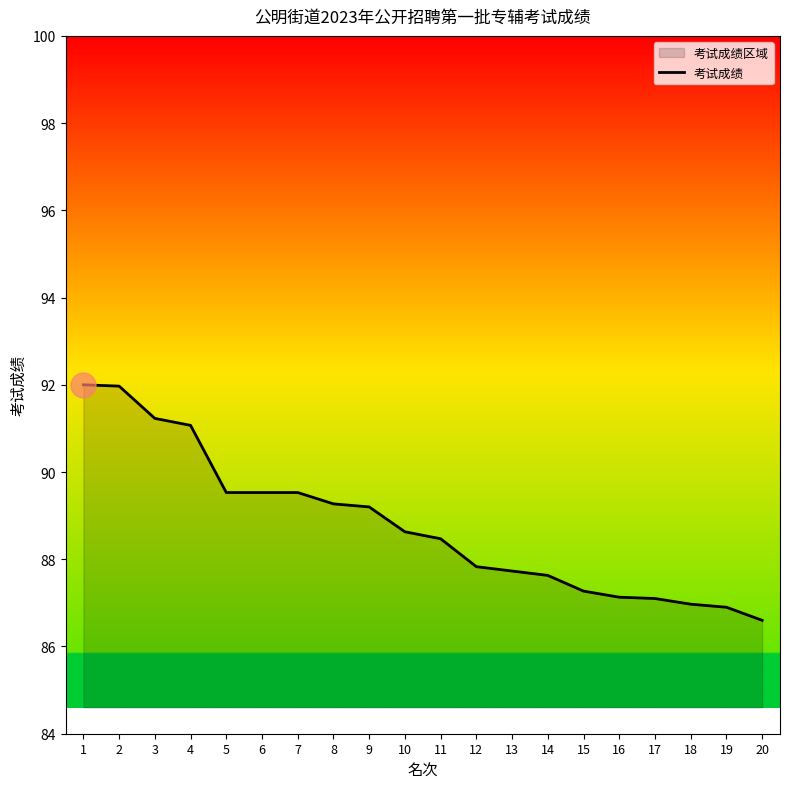

True or false: the data has more than 0 interior local peaks.

False